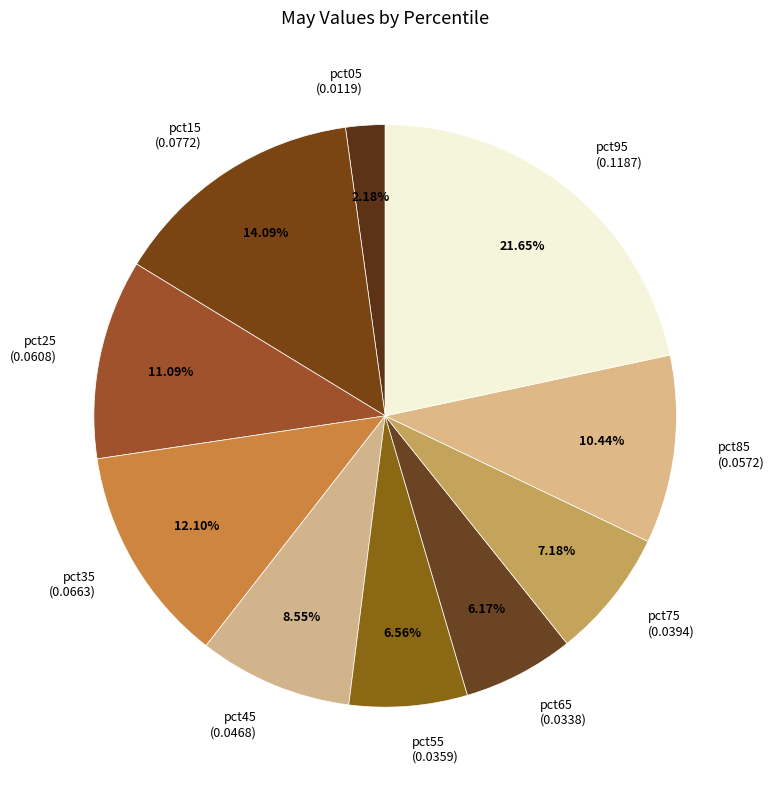

What percentage is NOT represented by pct35?

87.9%